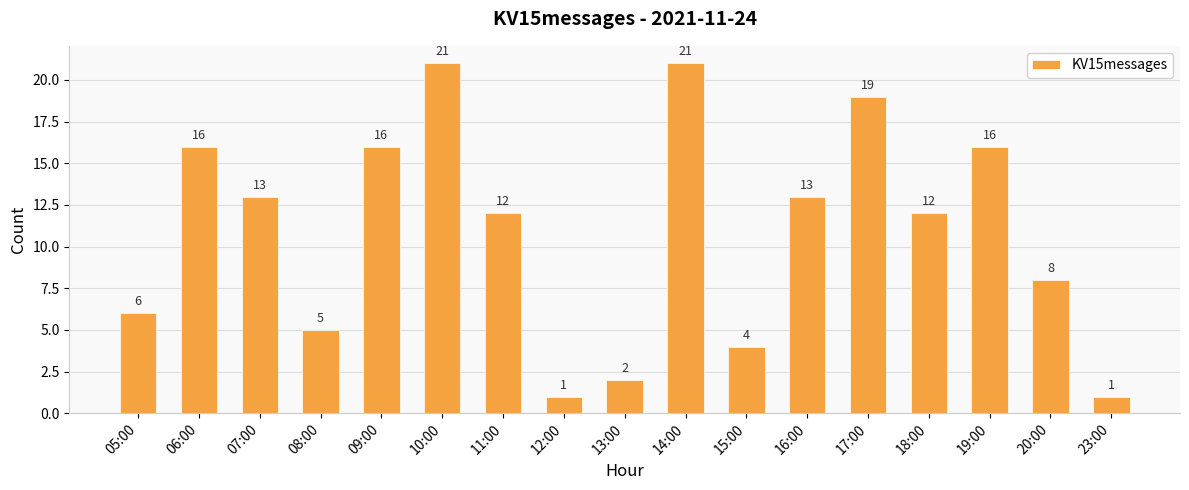

What is the sum of all values?

186